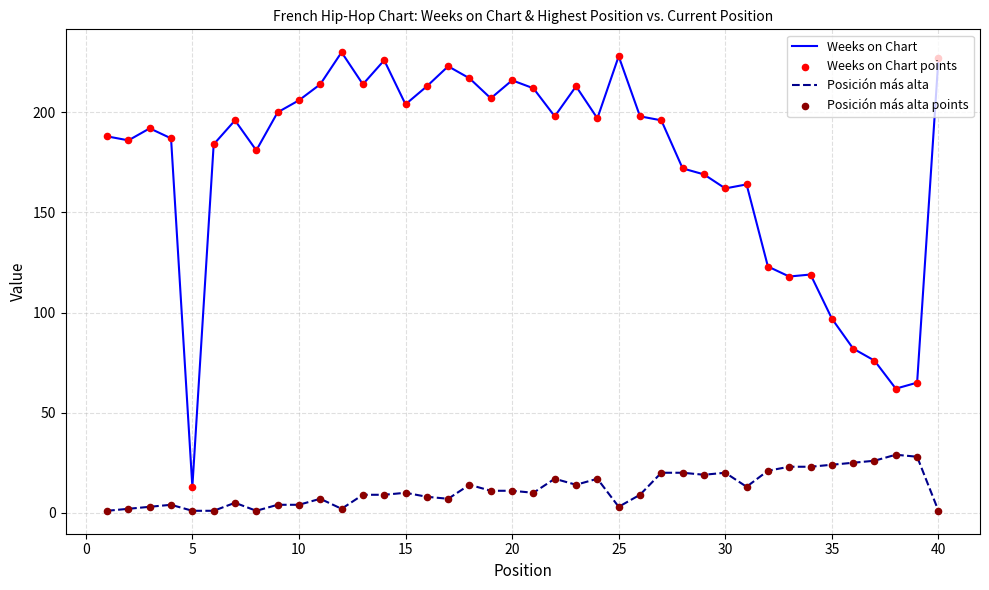

Which series has the largest total across all categories?

Weeks on Chart